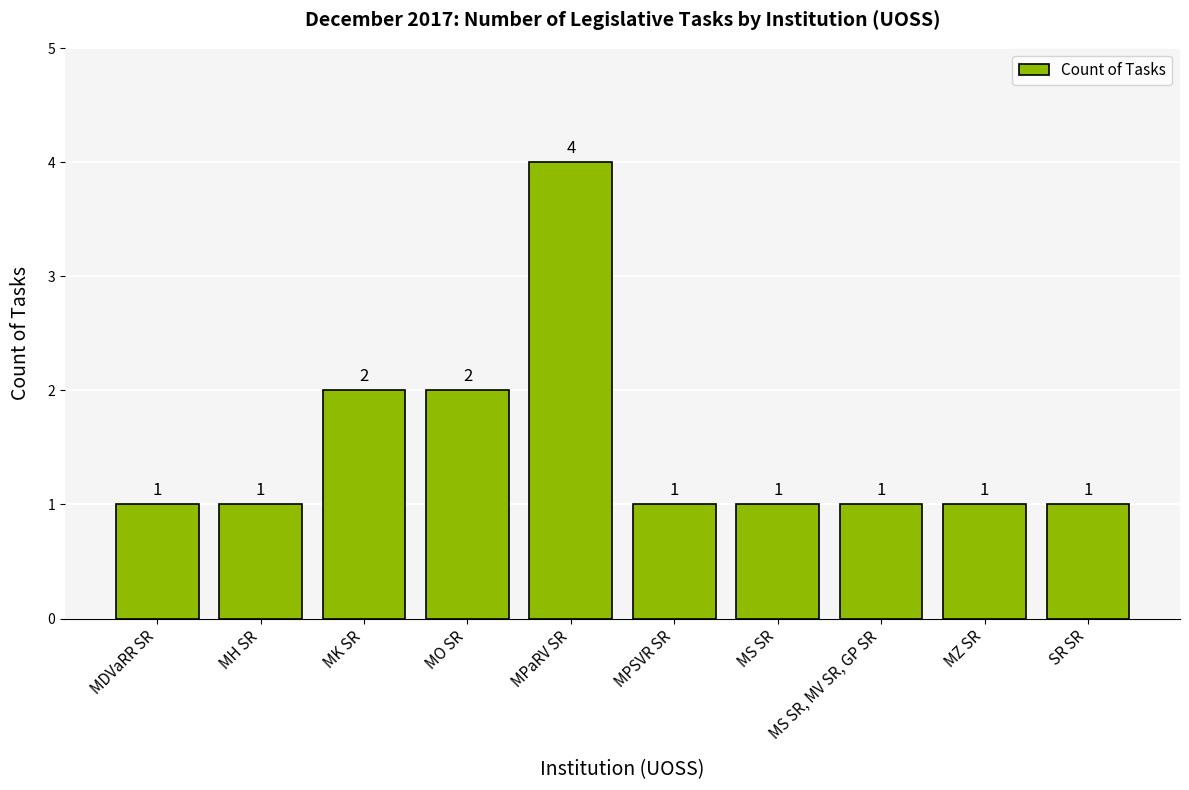

What is the label of the 7th bar from the left?

MS SR